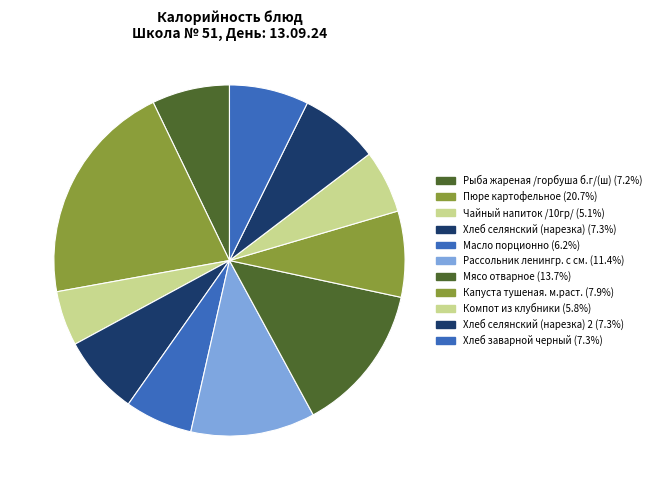

Does any single category account for the majority?

No